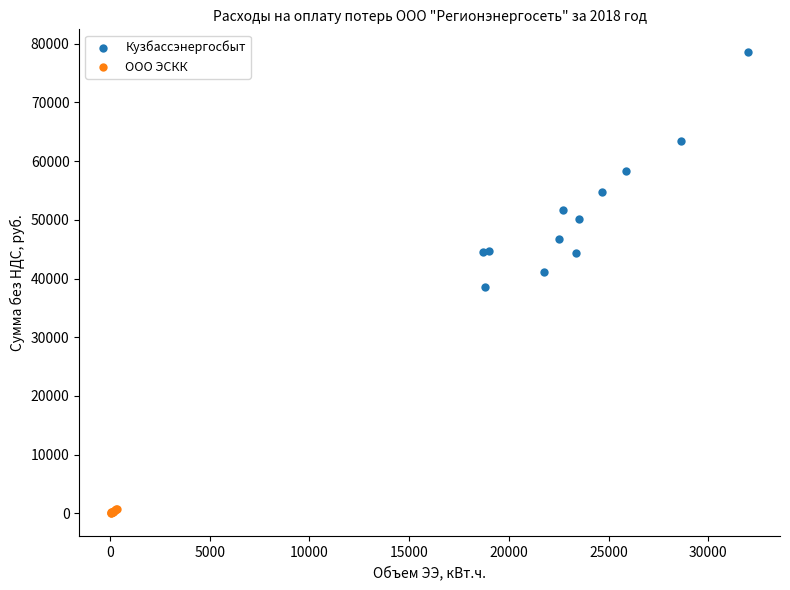

Which series reaches the minimum Y coordinate?

ООО ЭСКК